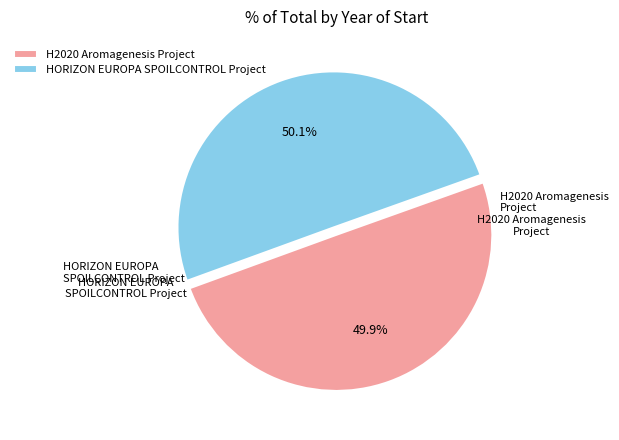

How many slices are in this pie chart?

2